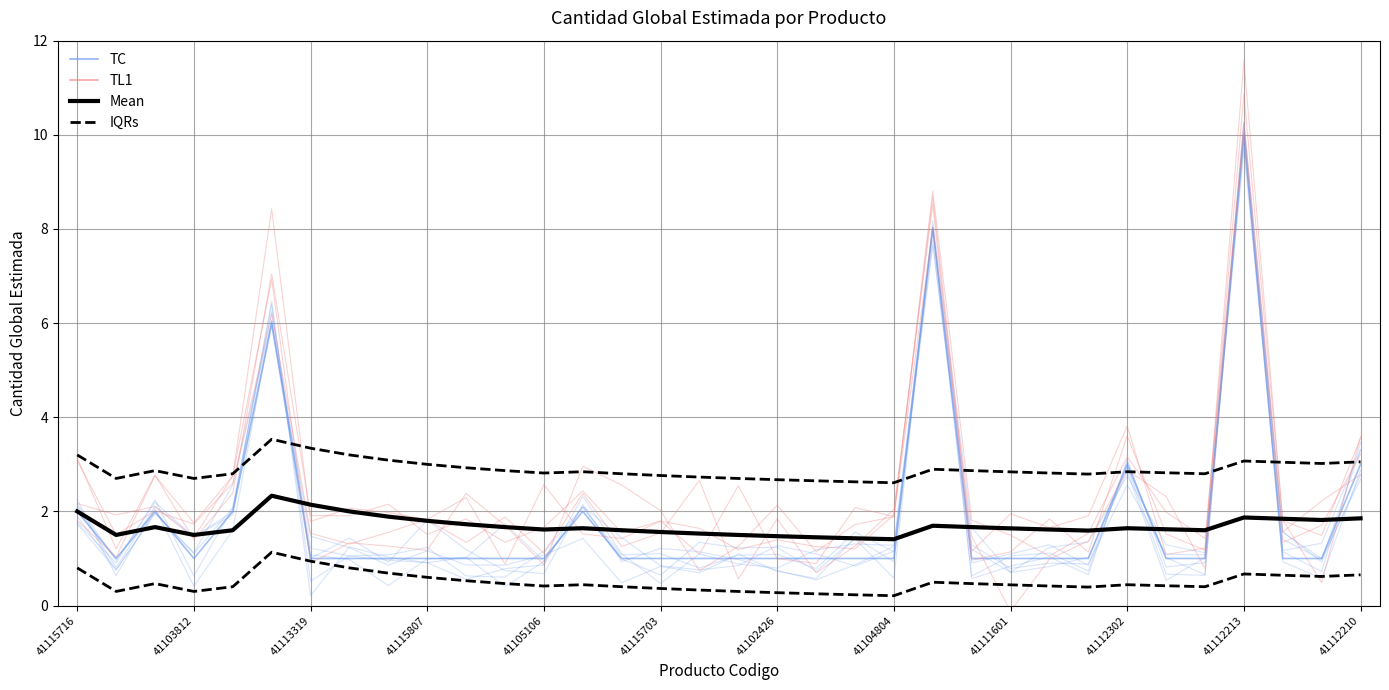

Which series has the largest total across all categories?

IQRs